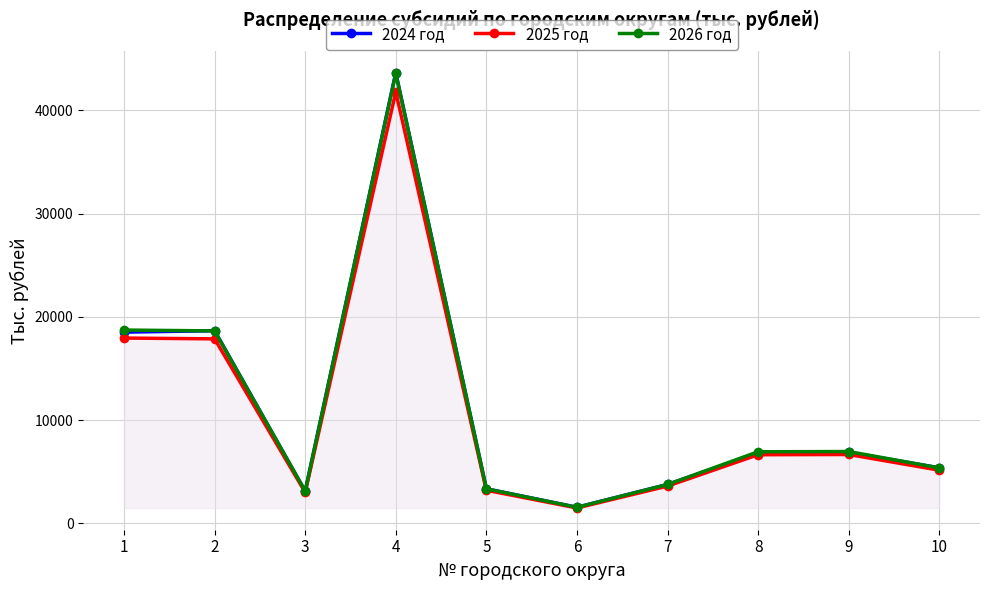

What is the value of the 2026 год point at the 3rd from the left?

3134.8